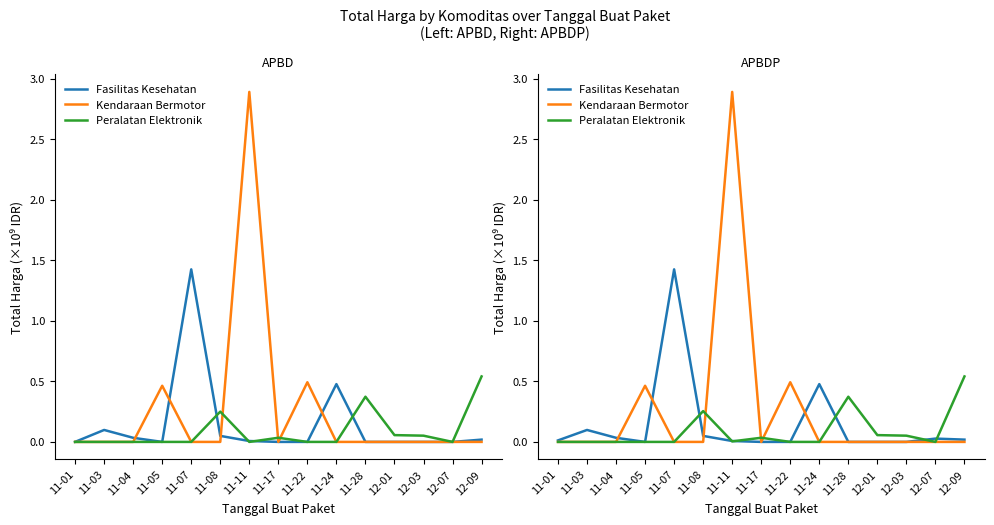

After their last crossing, which series has the higher values: Kendaraan Bermotor or Fasilitas Kesehatan?

Fasilitas Kesehatan